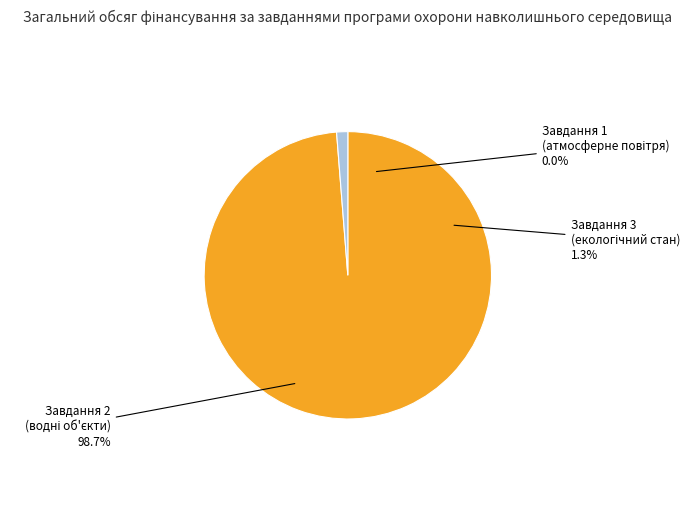

Combined, what portion of the pie is Завдання 1. Зниження рівня забруднення атмосферного повітря and Завдання 2. Зниження рівня забруднення водних об'єктів?

98.7%